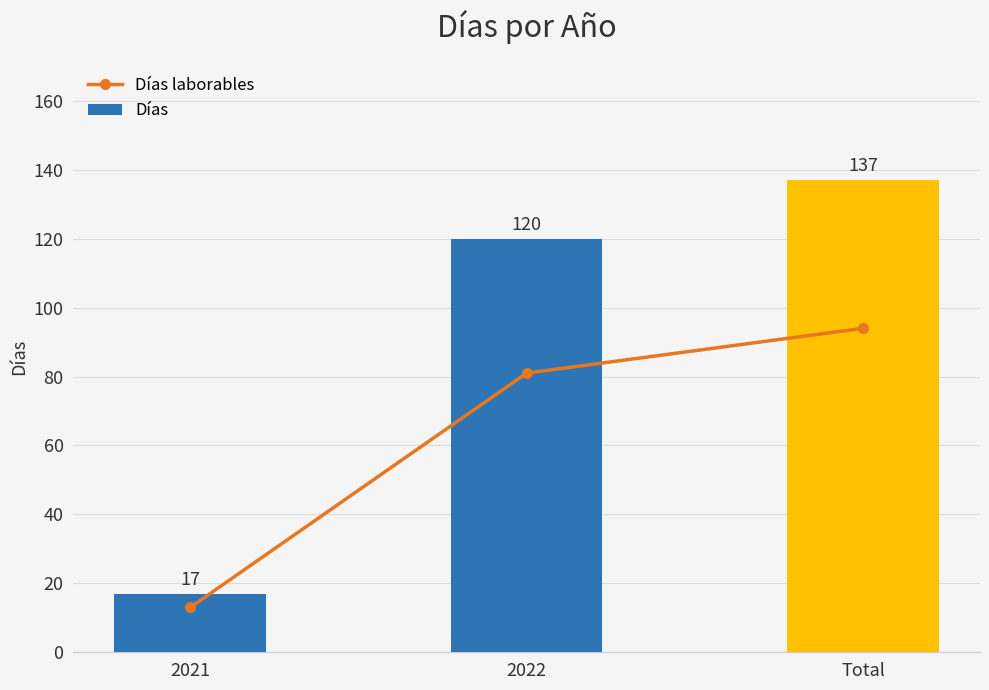

The value of Días laborables at 2022 is 81. True or false?

True